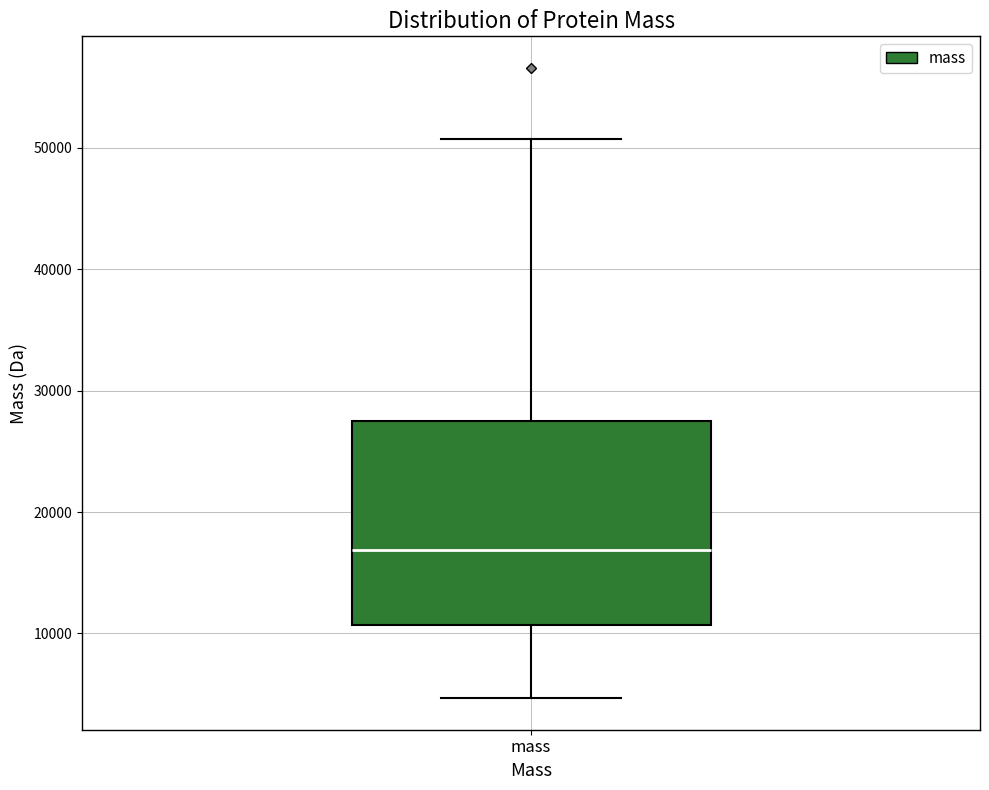

Transcribe this box plot: give where the median line is, the range the box spans, and where the two whiskers end, as read against the y-axis. The values are not printed on the chart, so give them approximately, as read against the axis.

median 17000, box 11000 to 27000, whiskers 5000 to 51000